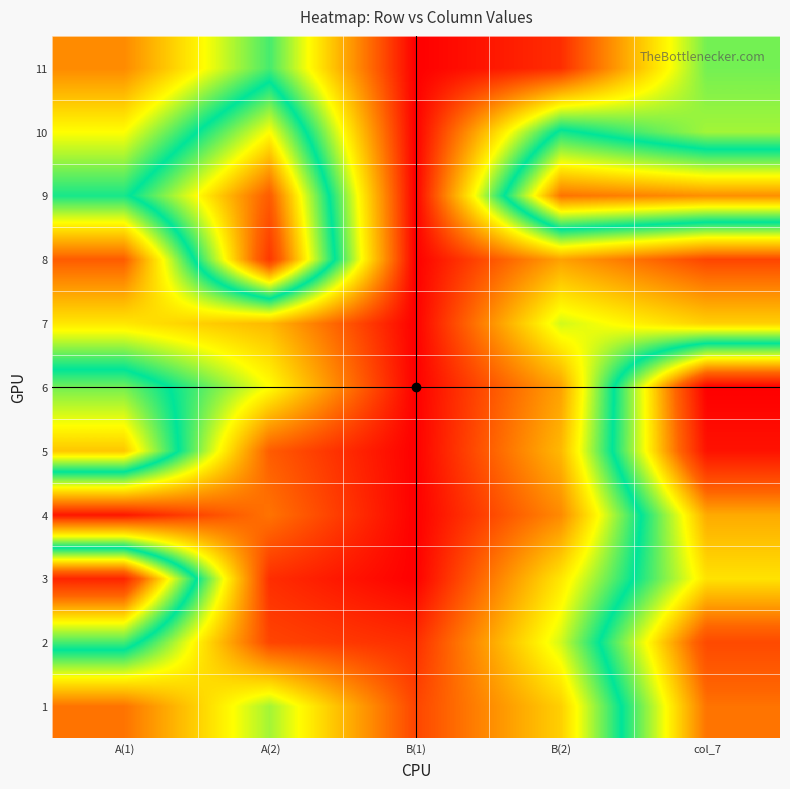

List the series in order of their peak value, lowest first.

7, 11, 10, 4, 1, 9, 2, 8, 3, 5, 6